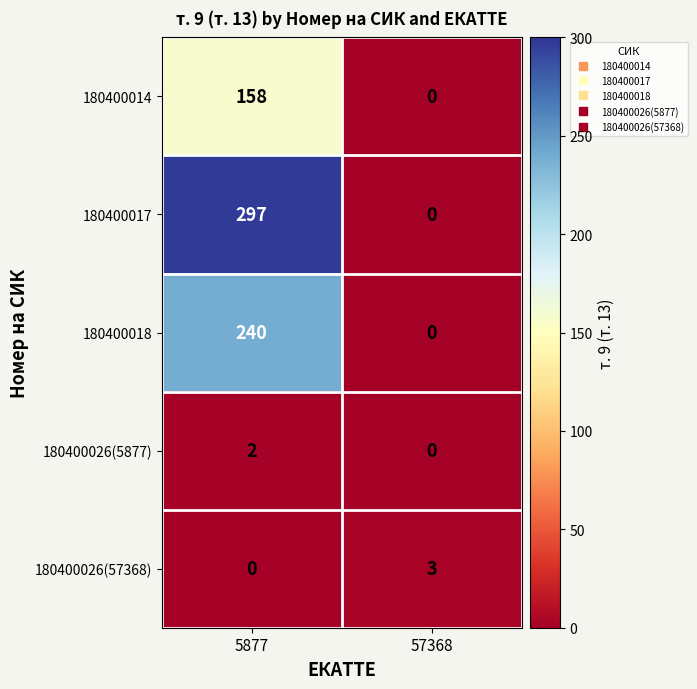

Reading left to right, list all the values displayed in this chart.

180400014: 5877=158	57368=0
180400017: 5877=297	57368=0
180400018: 5877=240	57368=0
180400026(5877): 5877=2	57368=0
180400026(57368): 5877=0	57368=3